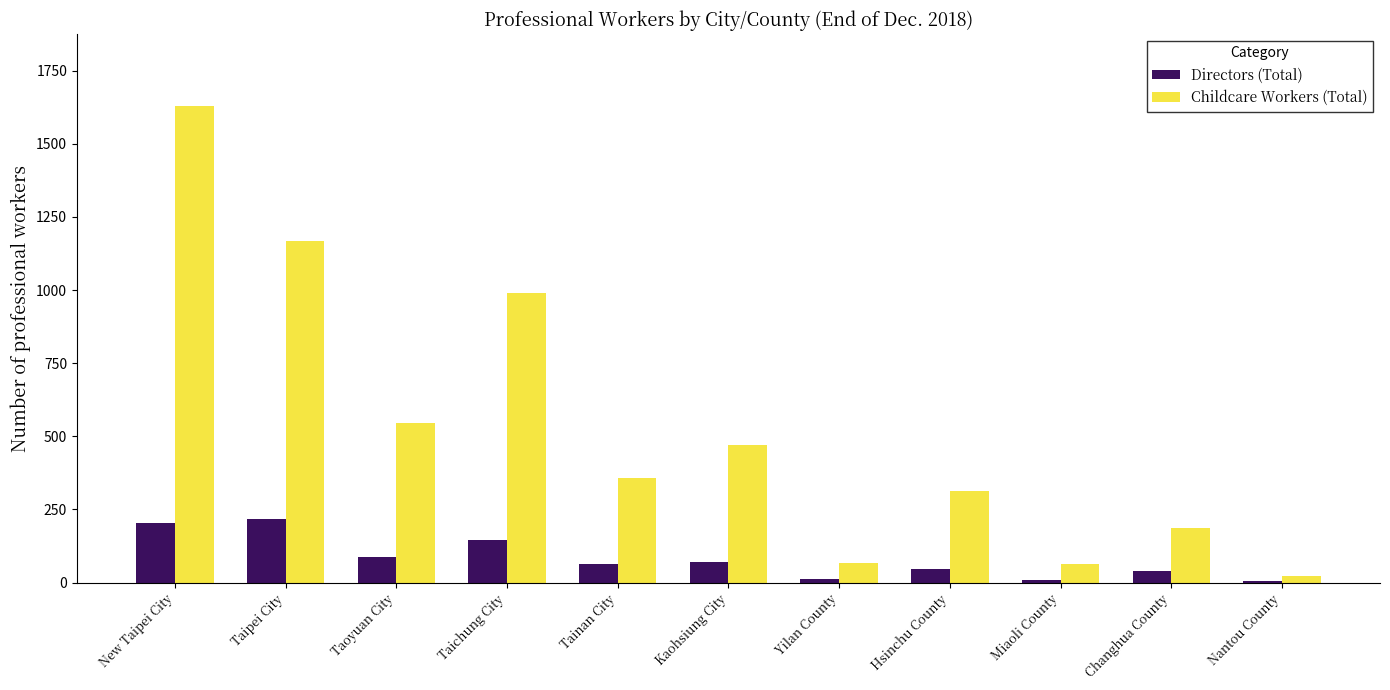

The Childcare Workers (Total) series shows 313 at Hsinchu County. True or false?

True